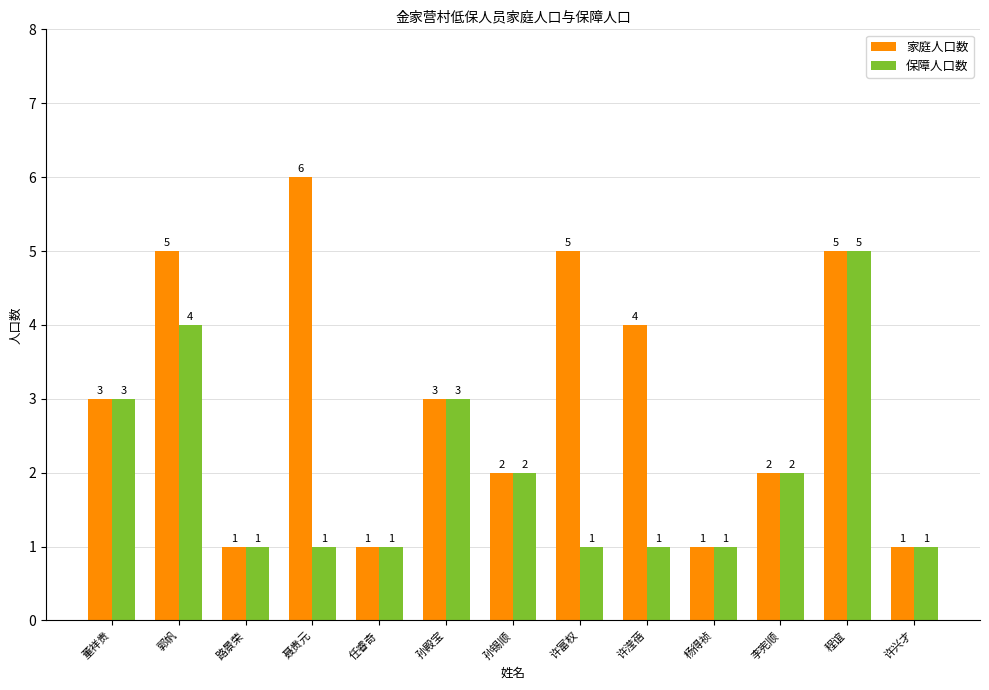

Which series has the widest spread of values?

家庭人口数